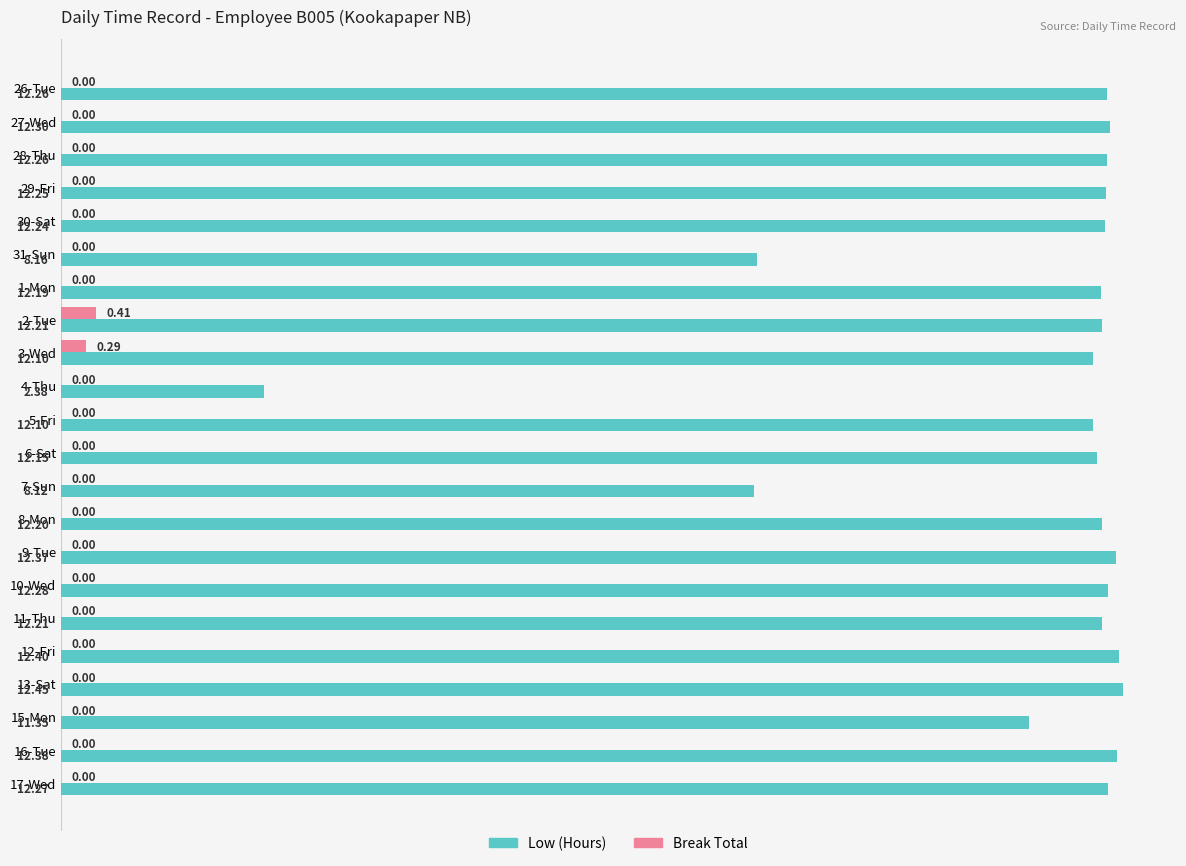

How many data points in Break Total are above 0?

2